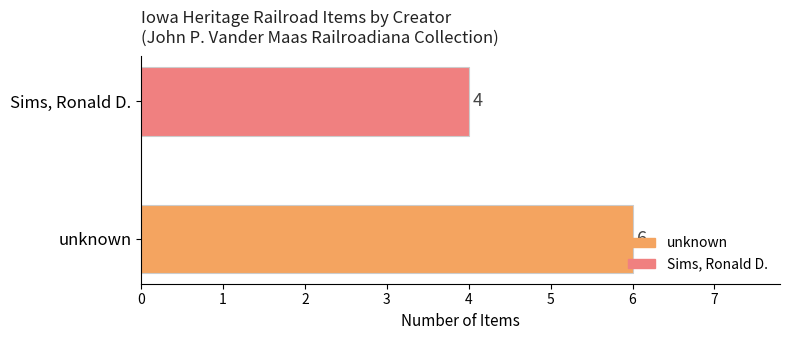

The chart shows a value of 10 at unknown. True or false?

False